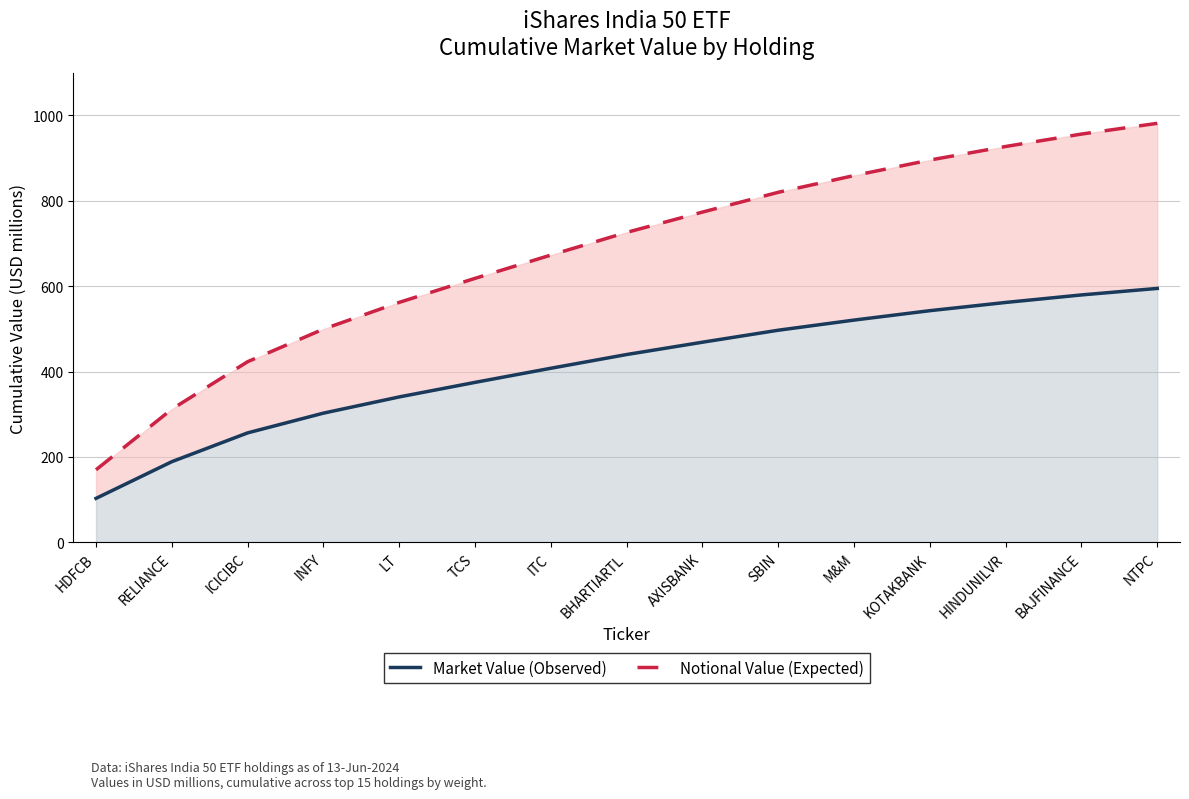

Reading right to left, what are all the values shown in this chart?

Market Value (Observed): 594.5	579.3	561.7	542.4	520.4	496.7	468.6	439.8	407.6	374.6	340.5	302.6	256.4	189.0	103.0
Notional Value (Expected): 981.0	955.8	926.8	895.0	858.7	819.5	773.2	725.6	672.6	618.1	561.9	499.3	423.0	311.8	170.0